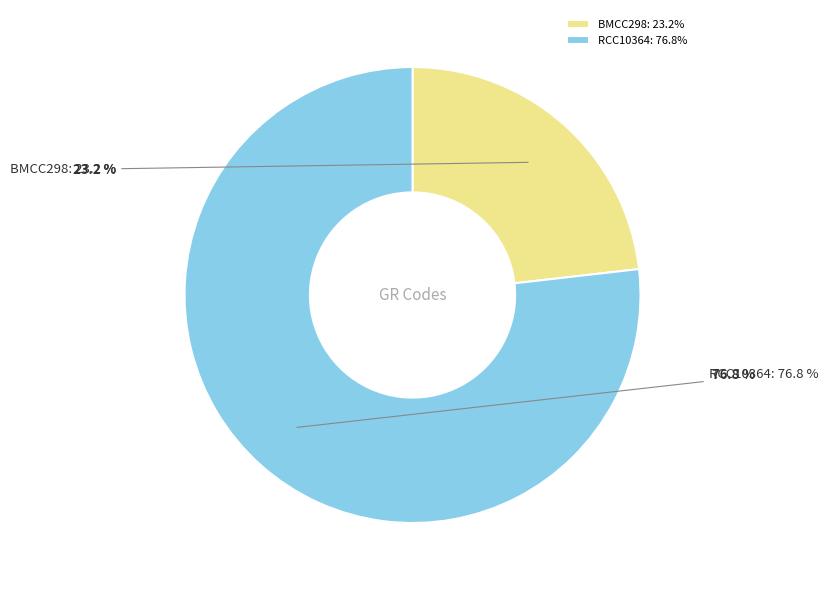

Which category has the smallest portion of the pie?

BMCC298